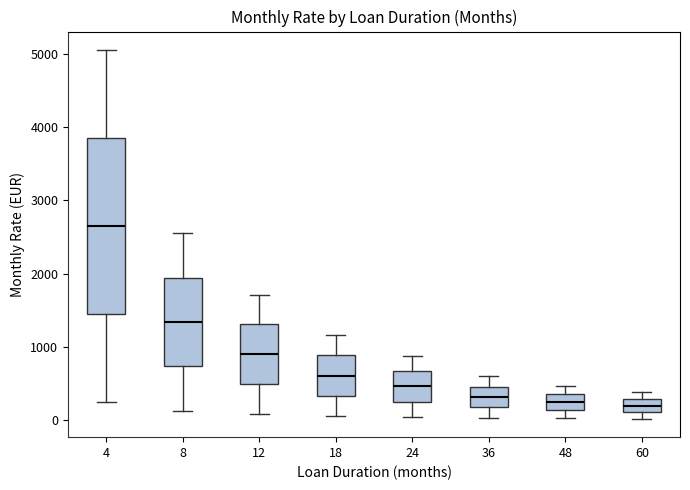

Comparing the boxes themselves (not the whiskers), which one is the tallest?

4